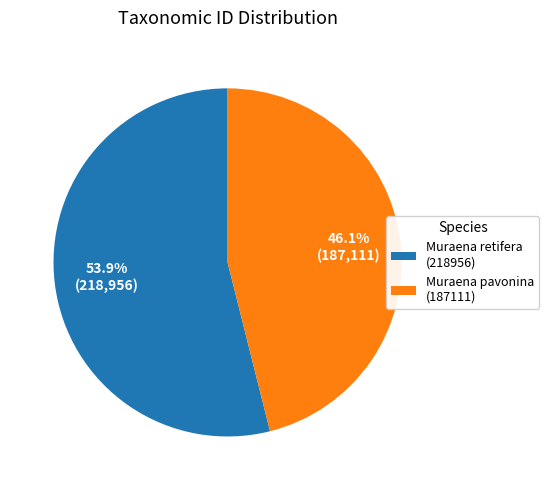

To the nearest percent, what is the combined percentage of Muraena retifera (218956) and Muraena pavonina (187111)?

100%